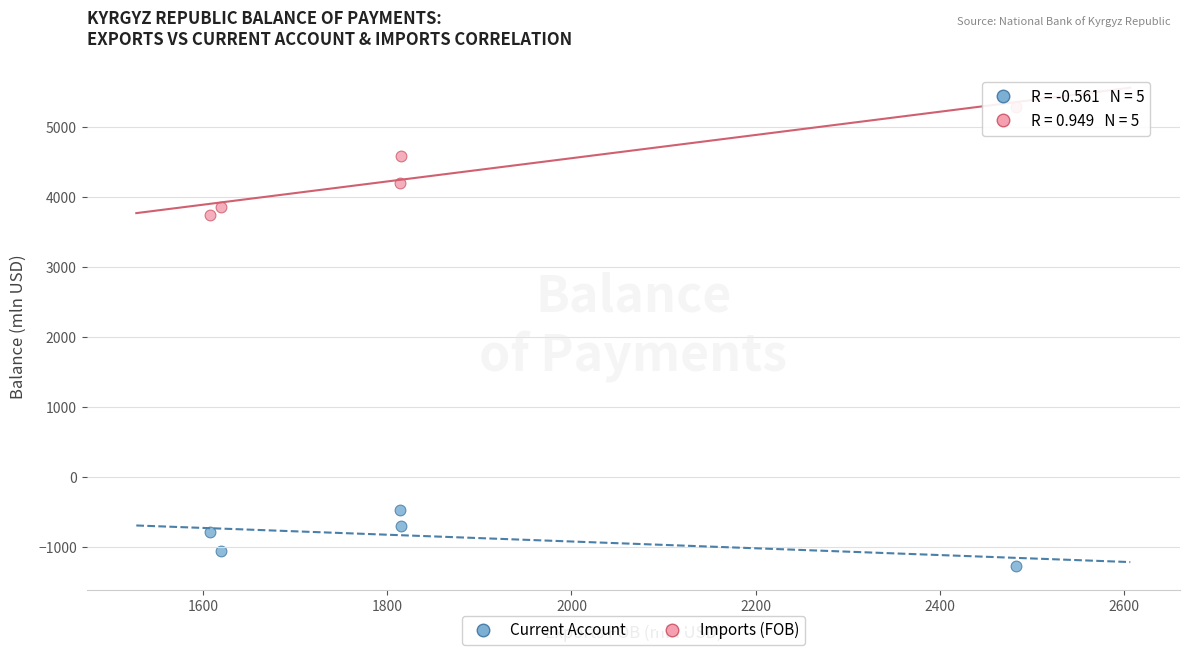

Which series contains the highest Y value?

Imports (FOB)